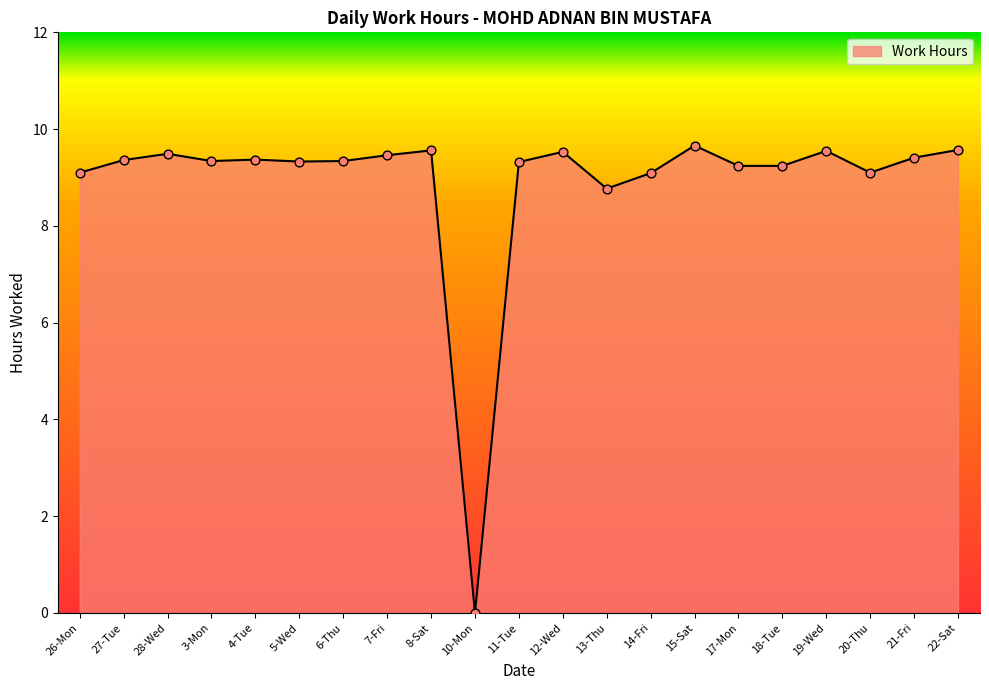

What is the ratio of the value at 7-Fri to the value at 27-Tue?

1.0